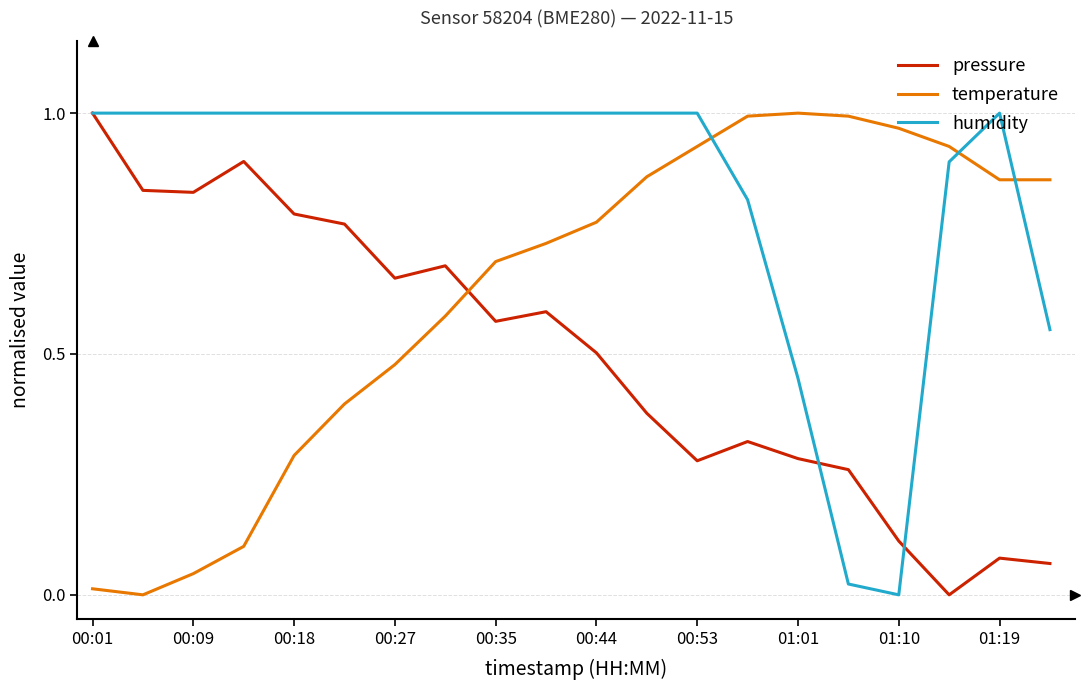

Which series ends up on top after the final intersection of humidity and temperature?

temperature